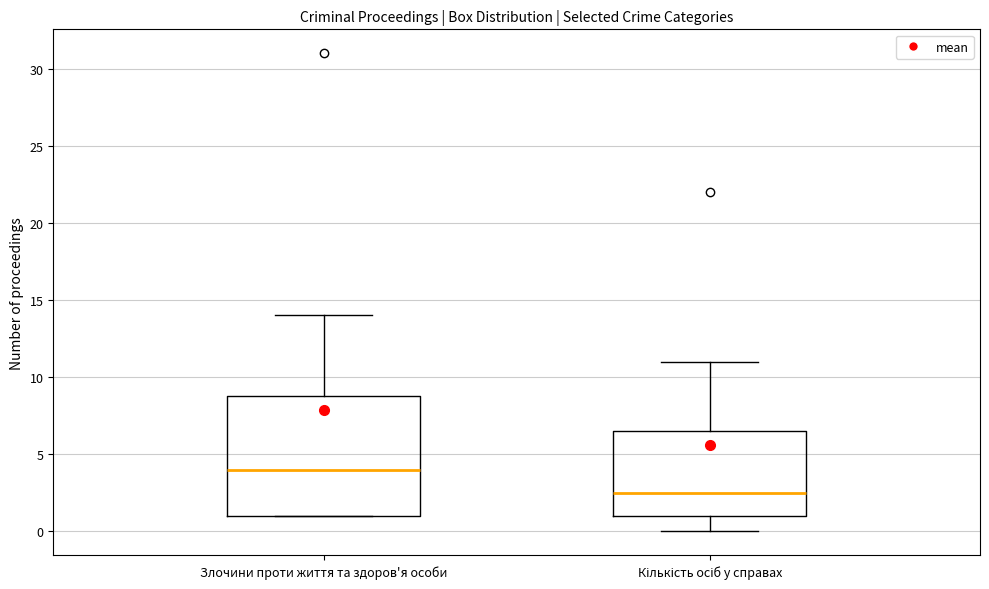

Reading left to right, transcribe this box plot: for each box, give where its median line is, the range the box spans, and where its two whiskers end, as read against the y-axis. The values are not printed on the chart, so give them approximately, as read against the axis.

Злочини проти життя та здоров'я особи: median 4.0, box 1.0 to 9.0, whiskers 1.0 to 14.0
Кількість осіб у справах: median 2.5, box 1.0 to 6.5, whiskers 0.0 to 11.0